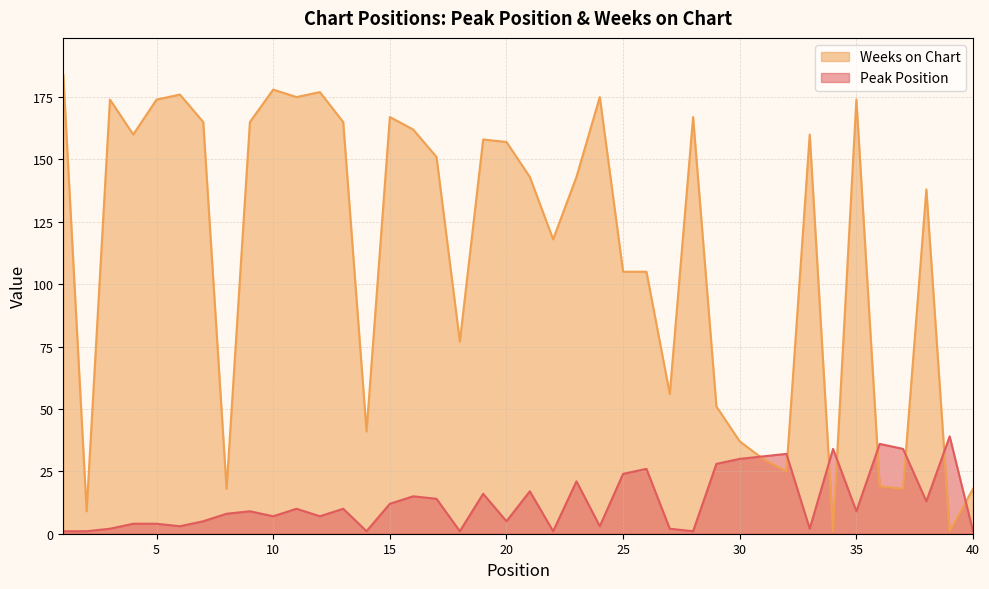

At which label is Peak Position closest to 20?

23